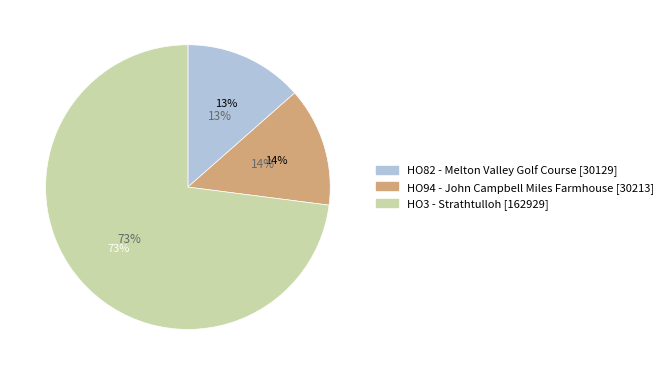

Which slice is the largest?

HO3 - Strathtulloh